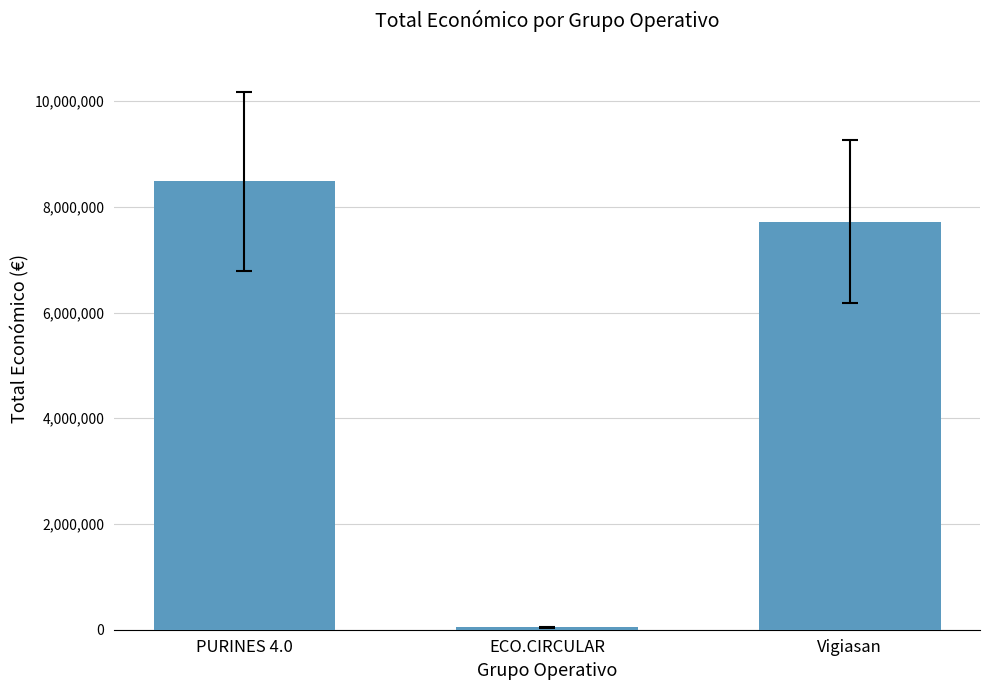

What is the difference between the values at ECO.CIRCULAR and Vigiasan?

7674326